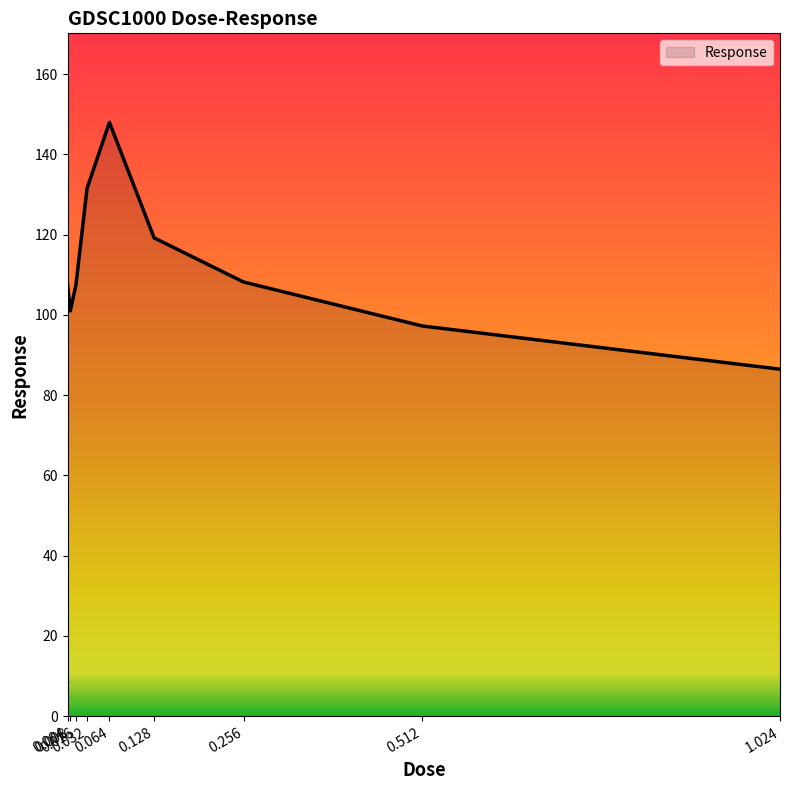

What is the maximum value shown in the chart?

148.0